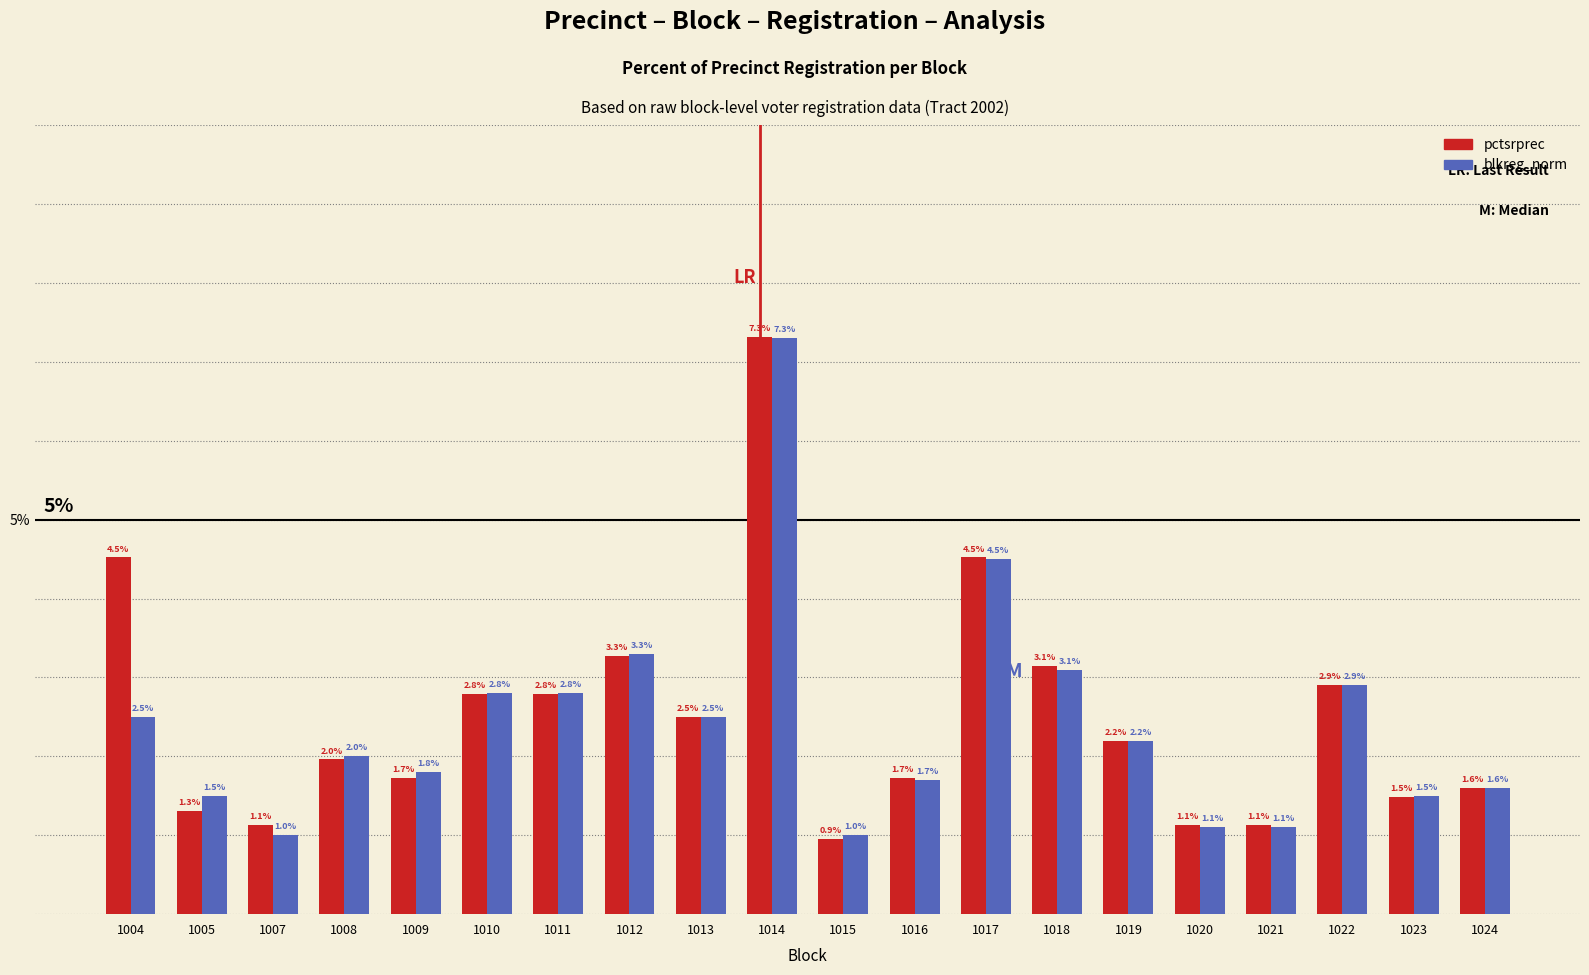

What is the difference between the pctsrprec values at 1013 and 1023?

1.0